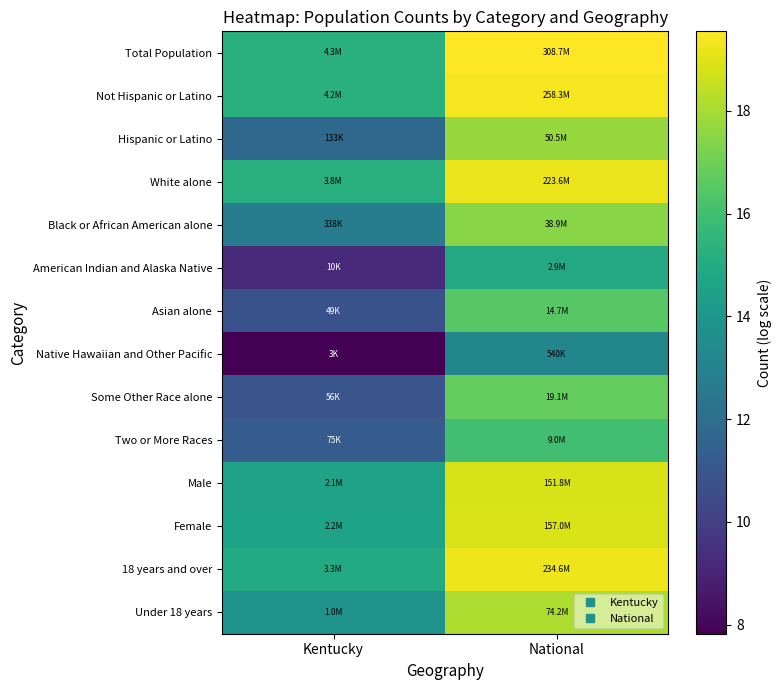

How many data points does each series have?

2